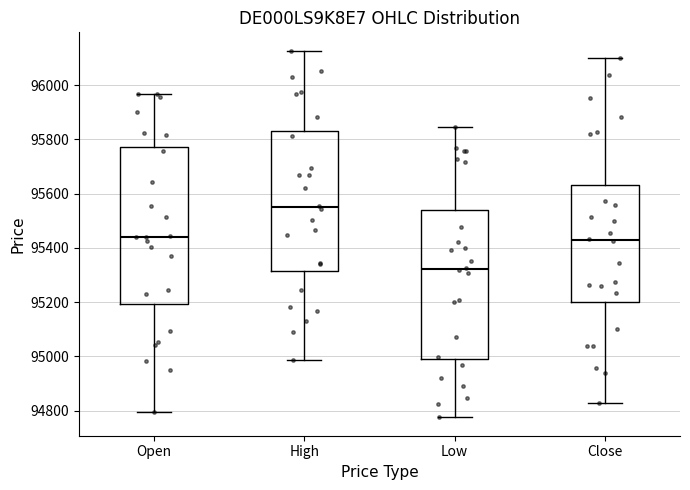

Reading left to right, transcribe this box plot: for each box, give where its median line is, the range the box spans, and where its two whiskers end, as read against the y-axis. The values are not printed on the chart, so give them approximately, as read against the axis.

Open: median 95440, box 95200 to 95780, whiskers 94800 to 95960
High: median 95560, box 95320 to 95840, whiskers 94980 to 96120
Low: median 95320, box 95000 to 95540, whiskers 94780 to 95840
Close: median 95420, box 95200 to 95640, whiskers 94820 to 96100